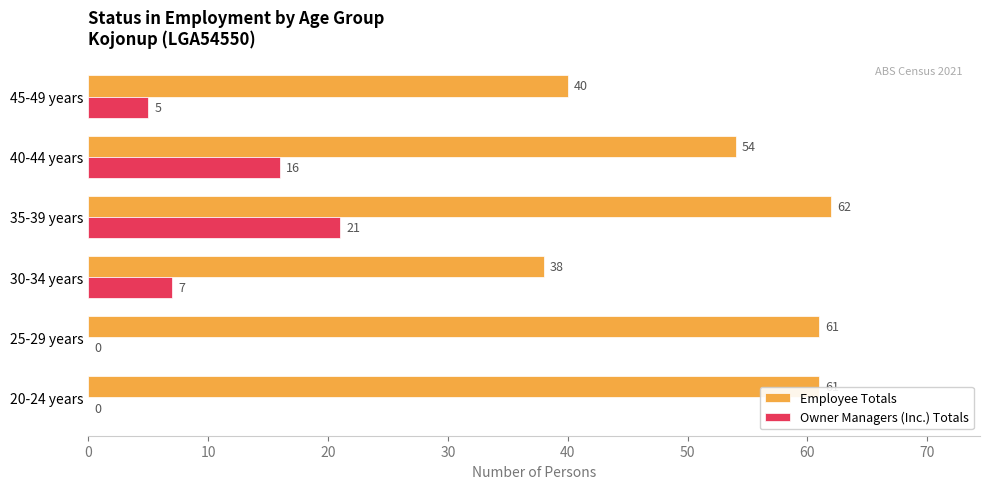

What is the sum of the Owner Managers (Inc.) Totals values at 25-29 years and 35-39 years?

21